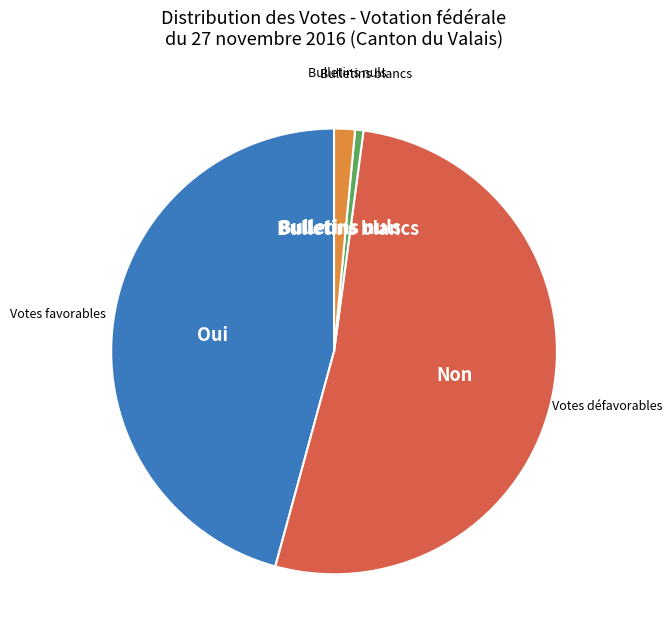

Combined, do Non and Bulletins blancs account for over 50%?

Yes